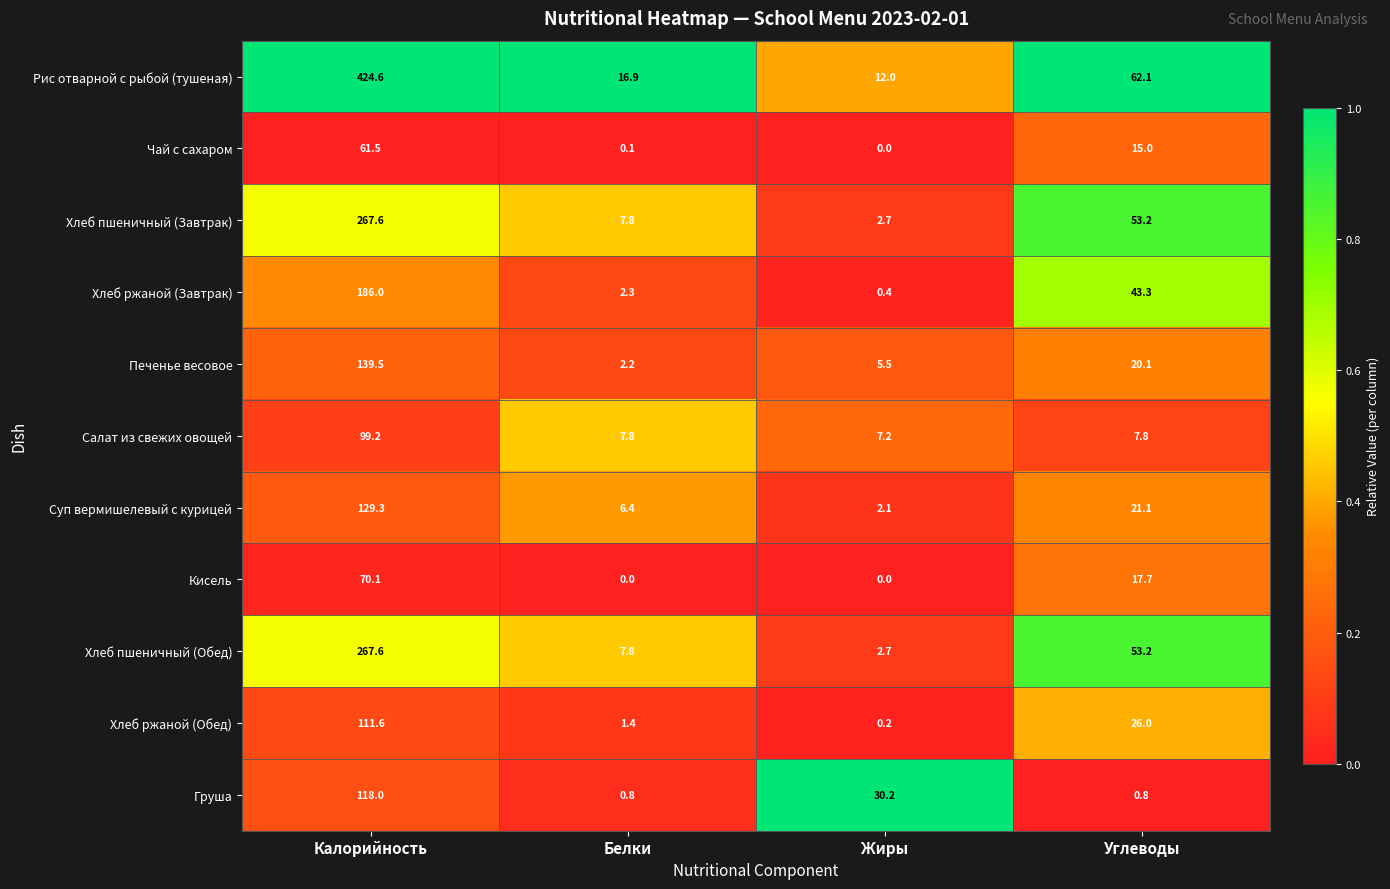

Rank the categories by Хлеб пшеничный (Обед) value from lowest to highest.

Жиры, Белки, Углеводы, Калорийность